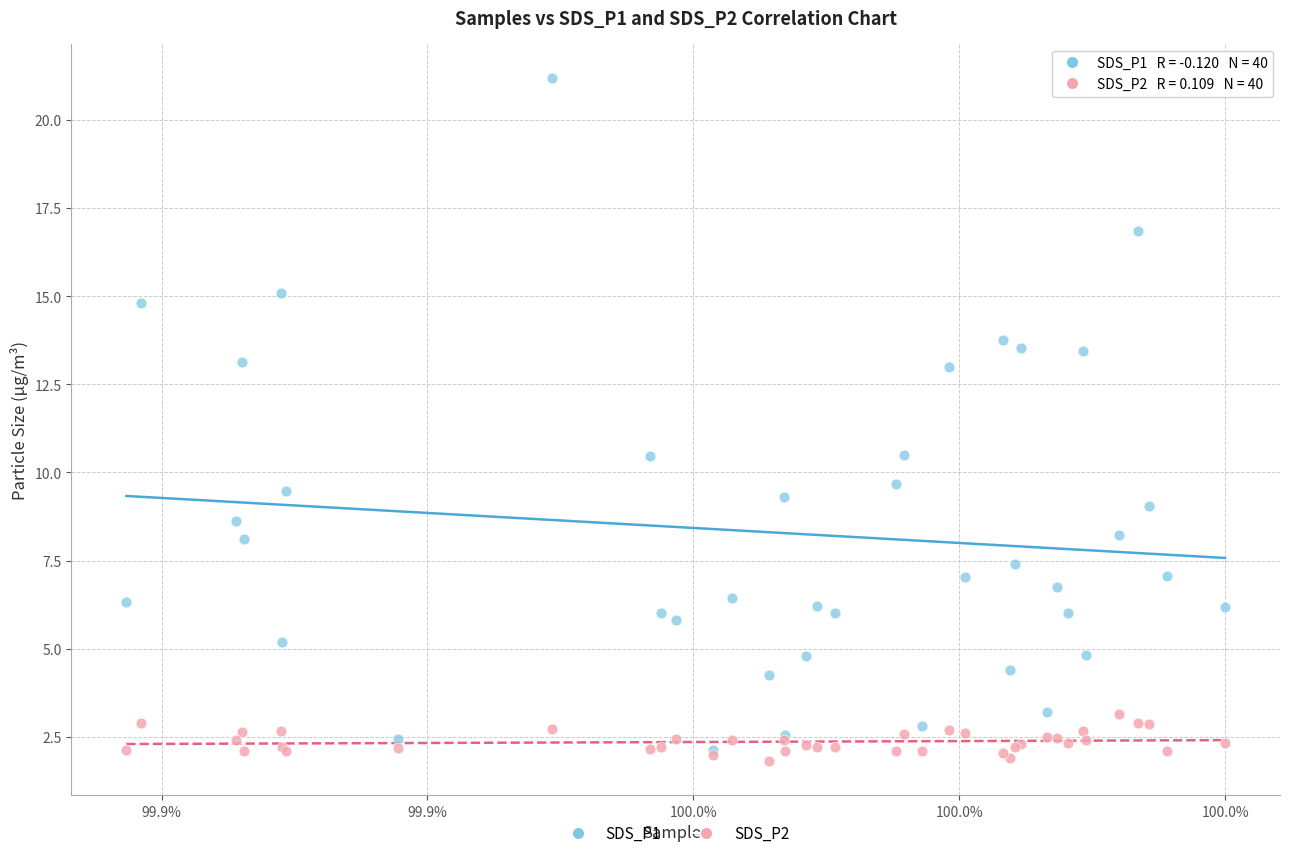

What are all the series names shown in the legend?

SDS_P1, SDS_P2